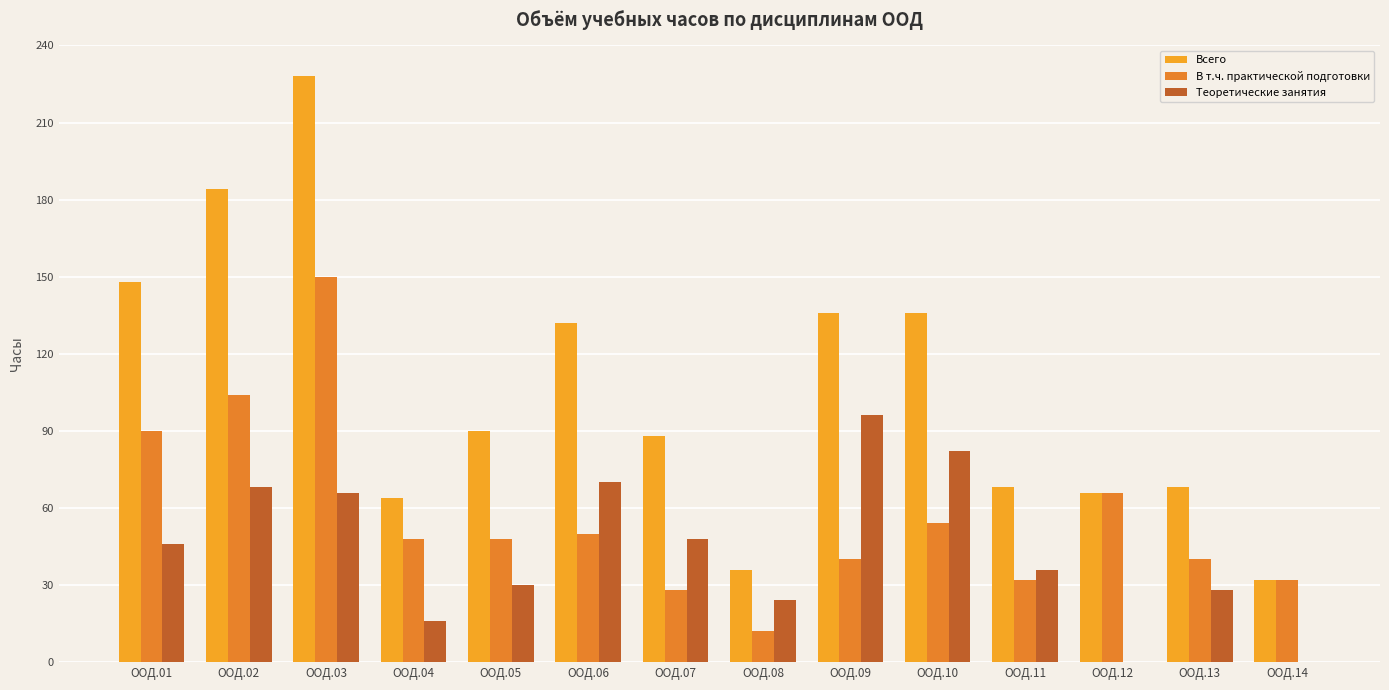

What is the spread (max minus min) of values at ООД.08?

24